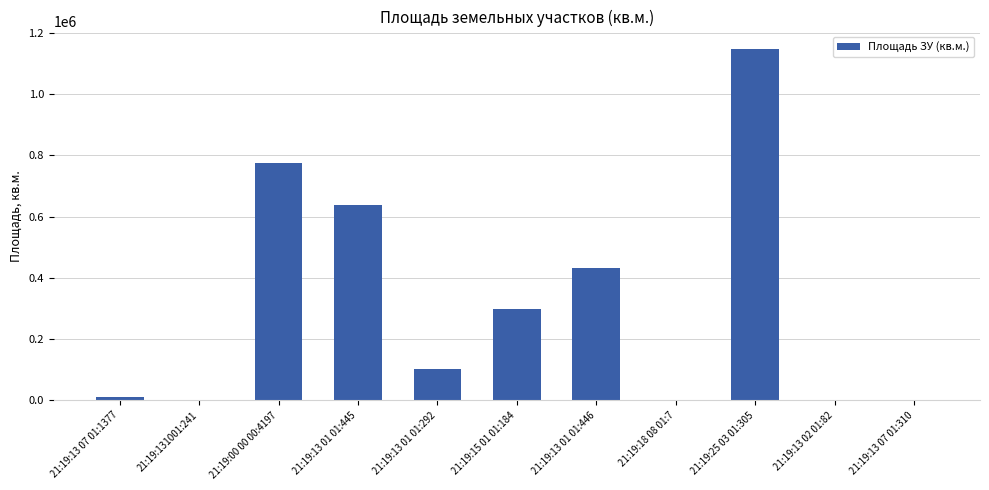

How many series are shown in this chart?

1